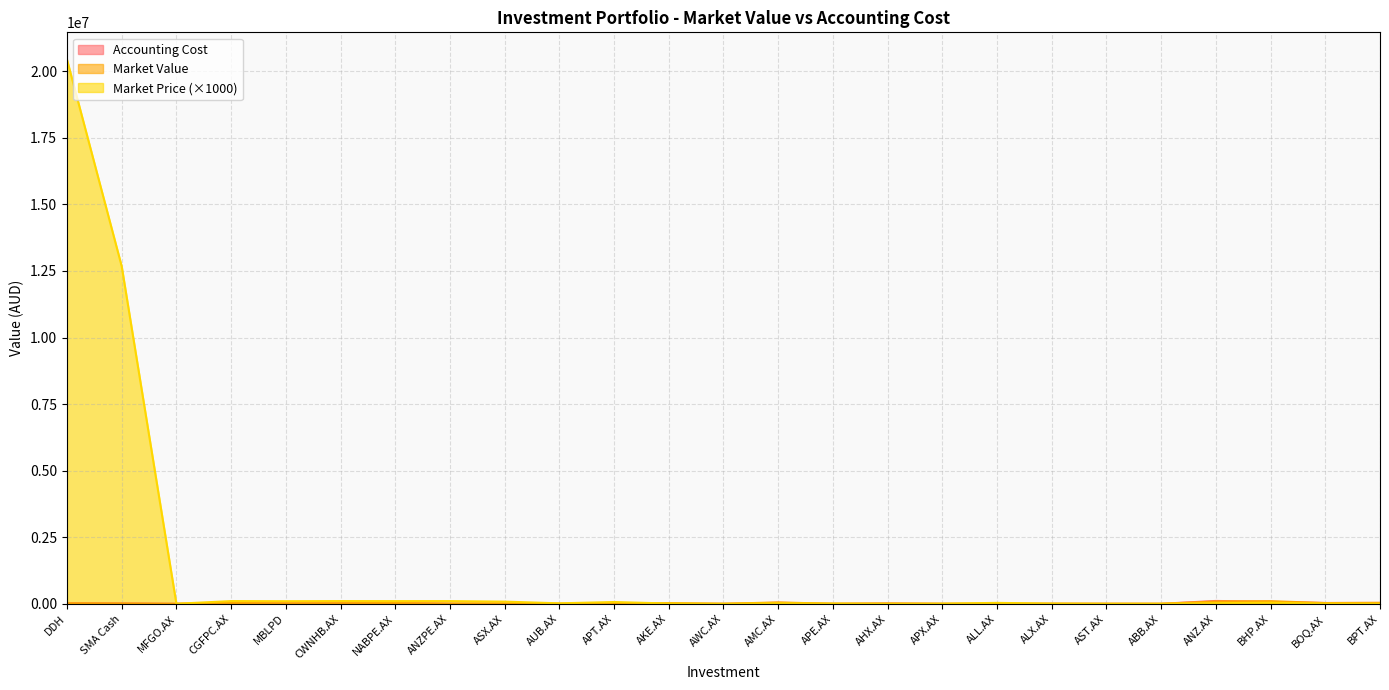

Reading left to right, list all the values displayed in this chart.

Accounting Cost: DDH=20440.9	SMA Cash=12679.7	MFGO.AX=0.0	CGFPC.AX=30939.3	MBLPD=15011.0	CWNHB.AX=20436.9	NABPE.AX=30000.0	ANZPE.AX=0.0	ASX.AX=2538.1	AUB.AX=897.5	APT.AX=0.0	AKE.AX=6518.8	AWC.AX=0.0	AMC.AX=36983.0	APE.AX=534.6	AHX.AX=11965.8	APX.AX=0.0	ALL.AX=1109.0	ALX.AX=1419.7	AST.AX=0.0	ABB.AX=0.0	ANZ.AX=106904.4	BHP.AX=74879.4	BOQ.AX=30258.2	BPT.AX=31743.6
Market Value: DDH=20440.9	SMA Cash=12679.7	MFGO.AX=459.4	CGFPC.AX=30570.0	MBLPD=14572.5	CWNHB.AX=20386.0	NABPE.AX=30150.0	ANZPE.AX=0.0	ASX.AX=2859.8	AUB.AX=707.2	APT.AX=0.0	AKE.AX=24744.0	AWC.AX=0.0	AMC.AX=52153.6	APE.AX=379.1	AHX.AX=10346.2	APX.AX=0.0	ALL.AX=1409.6	ALX.AX=1676.5	AST.AX=0.0	ABB.AX=0.0	ANZ.AX=87216.8	BHP.AX=98505.0	BOQ.AX=27573.8	BPT.AX=36388.9
Market Price: DDH=20440900.0	SMA Cash=12679690.0	MFGO.AX=735.0	CGFPC.AX=101900.0	MBLPD=97150.0	CWNHB.AX=101930.0	NABPE.AX=100500.0	ANZPE.AX=101000.0	ASX.AX=81710.0	AUB.AX=17680.0	APT.AX=66470.0	AKE.AX=10310.0	AWC.AX=1465.0	AMC.AX=18040.0	APE.AX=9720.0	AHX.AX=685.0	APX.AX=5610.0	ALL.AX=34380.0	ALX.AX=8060.0	AST.AX=2590.0	ABB.AX=3310.0	ANZ.AX=22030.0	BHP.AX=41250.0	BOQ.AX=6670.0	BPT.AX=1725.0